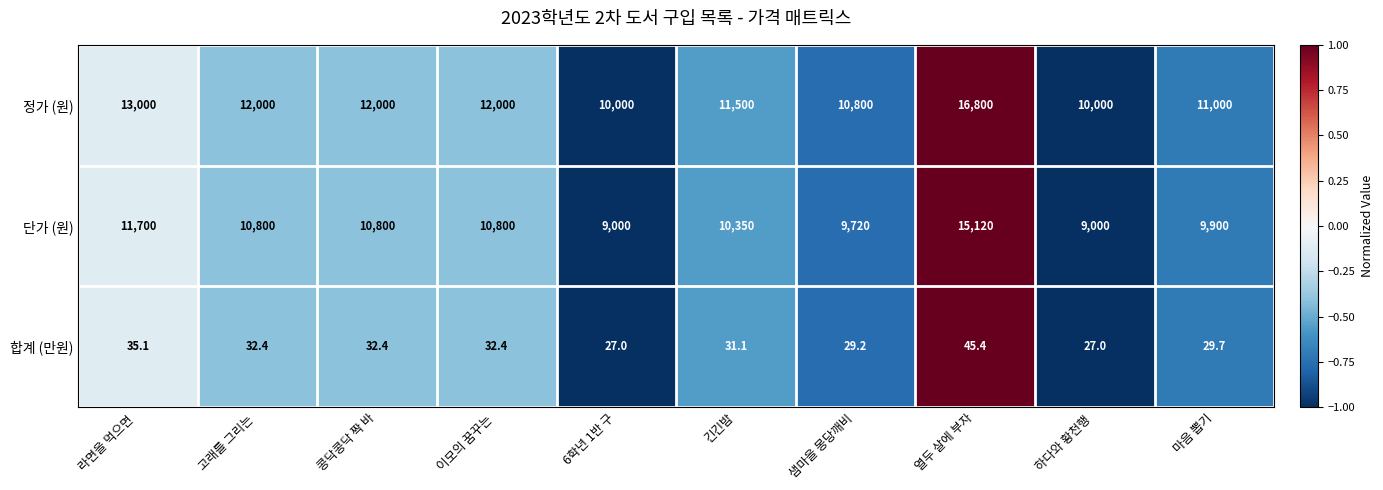

At 라면을 먹으면 , list the series in order from smallest to largest.

합계 (만원), 단가 (원), 정가 (원)